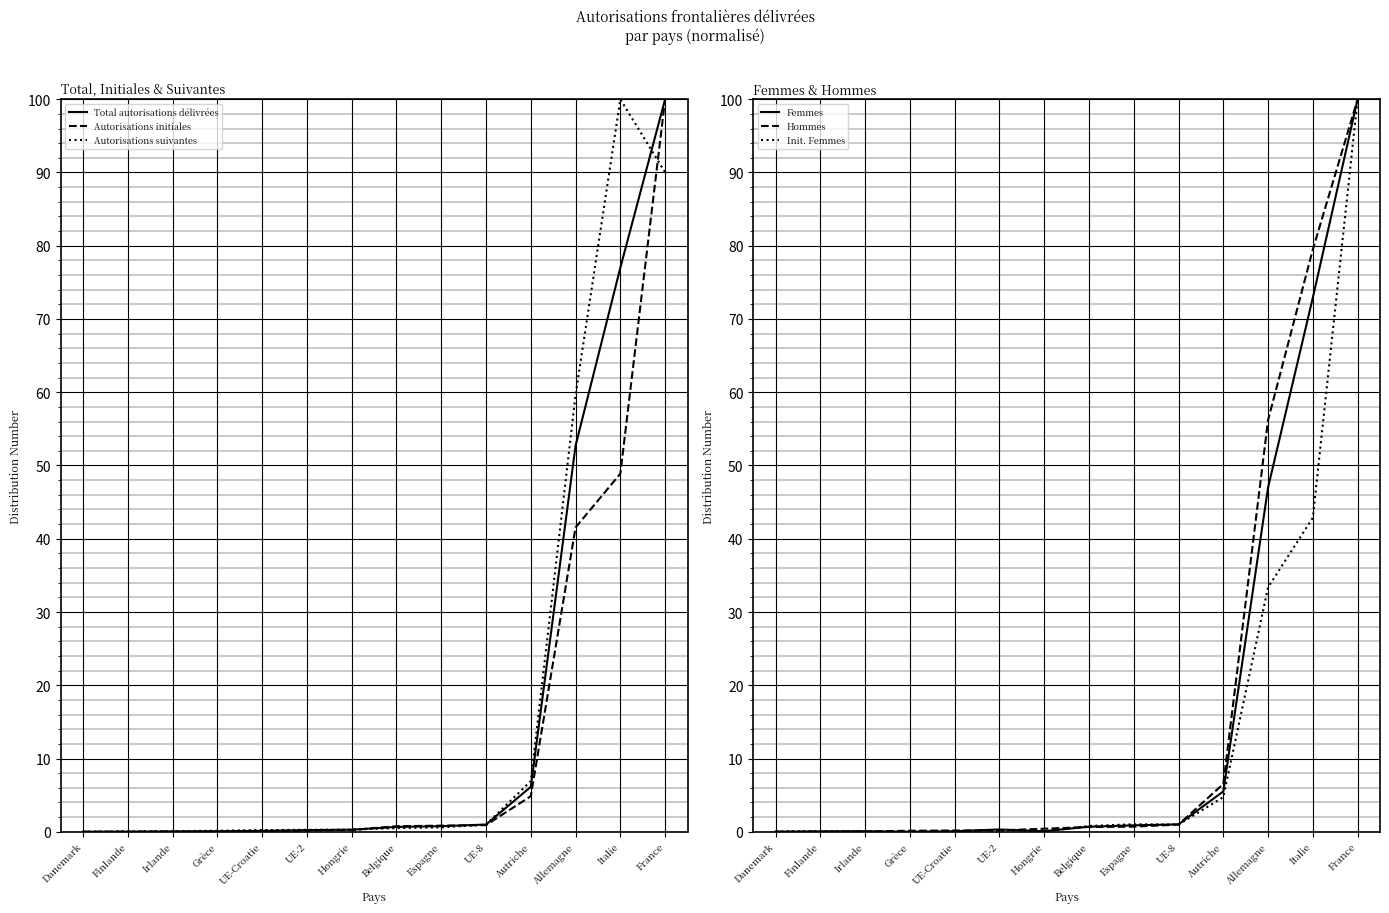

Reading left to right, extract all data points from this chart.

Total autorisations délivrées: Danemark=0.0	Finlande=0.0	Irlande=0.0	Grèce=0.1	UE-Croatie=0.1	UE-2=0.2	Hongrie=0.3	Belgique=0.7	Espagne=0.8	UE-8=1.0	Autriche=6.1	Allemagne=52.7	Italie=77.0	France=100.0
Autorisations initiales: Danemark=0.0	Finlande=0.0	Irlande=0.0	Grèce=0.0	UE-Croatie=0.0	UE-2=0.2	Hongrie=0.2	Belgique=0.8	Espagne=0.8	UE-8=0.9	Autriche=4.9	Allemagne=41.5	Italie=48.9	France=100.0
Autorisations suivantes: Danemark=0.0	Finlande=0.0	Irlande=0.1	Grèce=0.1	UE-Croatie=0.2	UE-2=0.3	Hongrie=0.3	Belgique=0.5	Espagne=0.6	UE-8=1.0	Autriche=6.9	Allemagne=59.6	Italie=100.0	France=90.0
Femmes: Danemark=0.0	Finlande=0.1	Irlande=0.1	Grèce=0.0	UE-Croatie=0.1	UE-2=0.3	Hongrie=0.1	Belgique=0.7	Espagne=0.9	UE-8=1.0	Autriche=5.5	Allemagne=47.0	Italie=72.9	France=100.0
Hommes: Danemark=0.0	Finlande=0.0	Irlande=0.0	Grèce=0.1	UE-Croatie=0.2	UE-2=0.2	Hongrie=0.4	Belgique=0.7	Espagne=0.7	UE-8=1.0	Autriche=6.5	Allemagne=56.2	Italie=79.5	France=100.0
Init. Femmes: Danemark=0.0	Finlande=0.1	Irlande=0.1	Grèce=0.0	UE-Croatie=0.0	UE-2=0.2	Hongrie=0.0	Belgique=0.8	Espagne=1.0	UE-8=1.0	Autriche=4.7	Allemagne=33.4	Italie=42.9	France=100.0